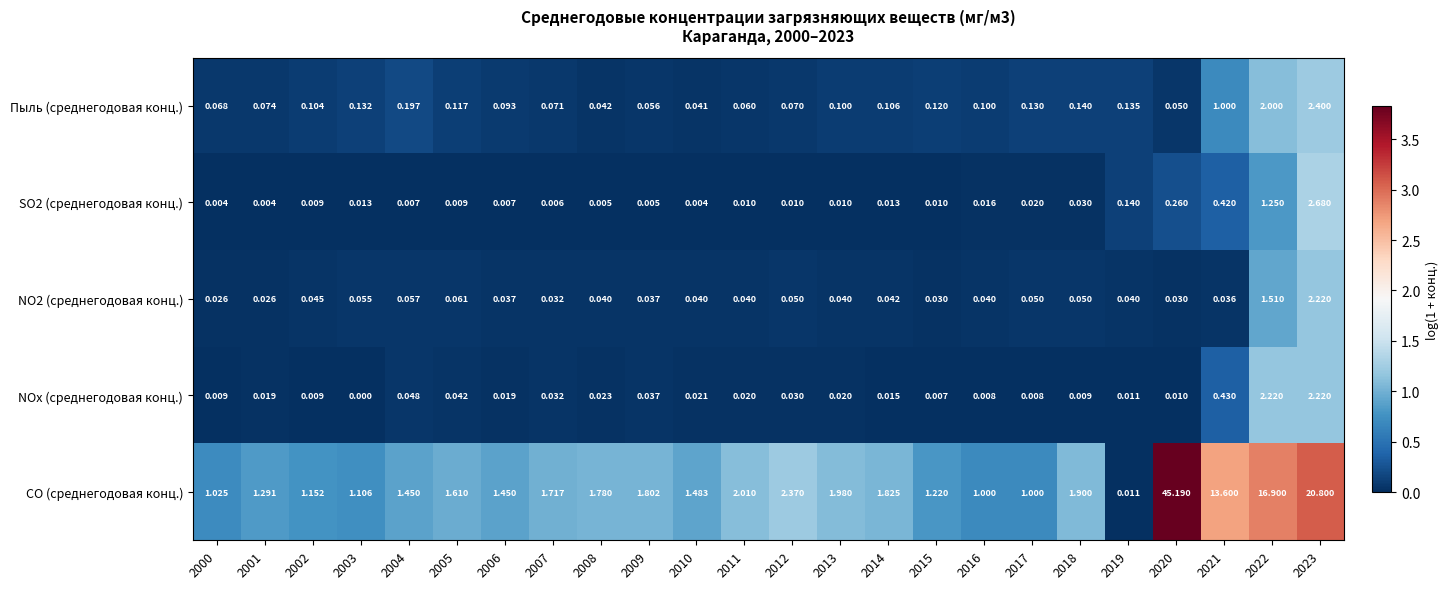

Is the value of NOx (среднегодовая конц.) at 2022 greater than the value of NO2 (среднегодовая конц.) at 2019?

Yes